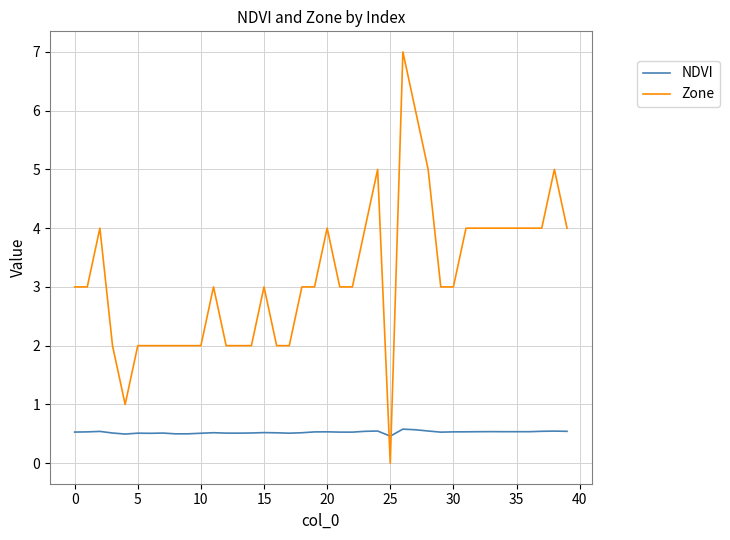

What is the greatest value displayed?

7.0